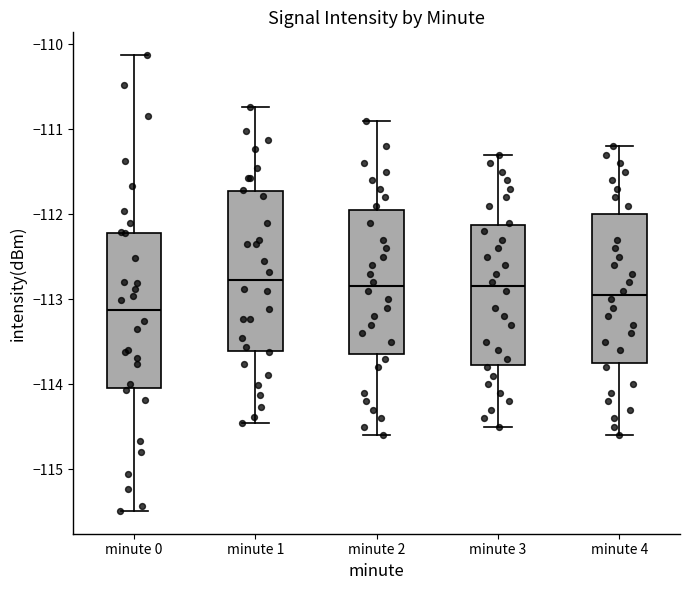

Reading left to right, read every box against the y-axis: the position of its median line, the range the box covers, and the ends of its whiskers. The values are not printed on the chart, so give them approximately, as read against the axis.

minute 0: median -113.1, box -114.0 to -112.2, whiskers -115.5 to -110.1
minute 1: median -112.8, box -113.6 to -111.7, whiskers -114.5 to -110.7
minute 2: median -112.8, box -113.6 to -111.9, whiskers -114.6 to -110.9
minute 3: median -112.8, box -113.8 to -112.1, whiskers -114.5 to -111.3
minute 4: median -112.9, box -113.7 to -112.0, whiskers -114.6 to -111.2